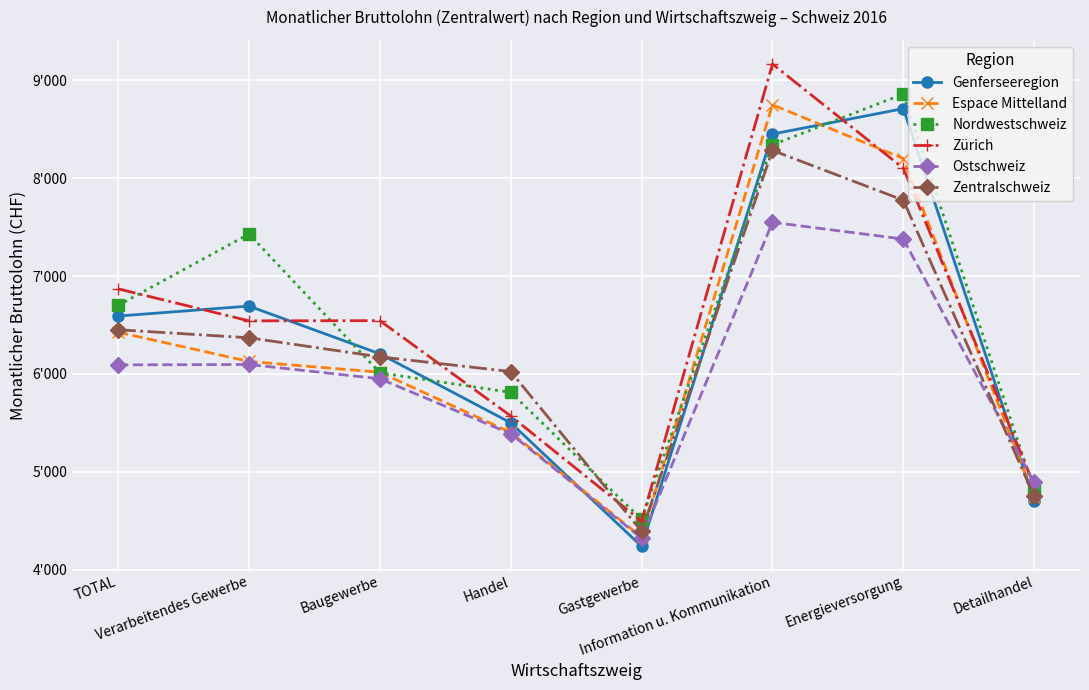

What is the spread (max minus min) of values at Handel?

636